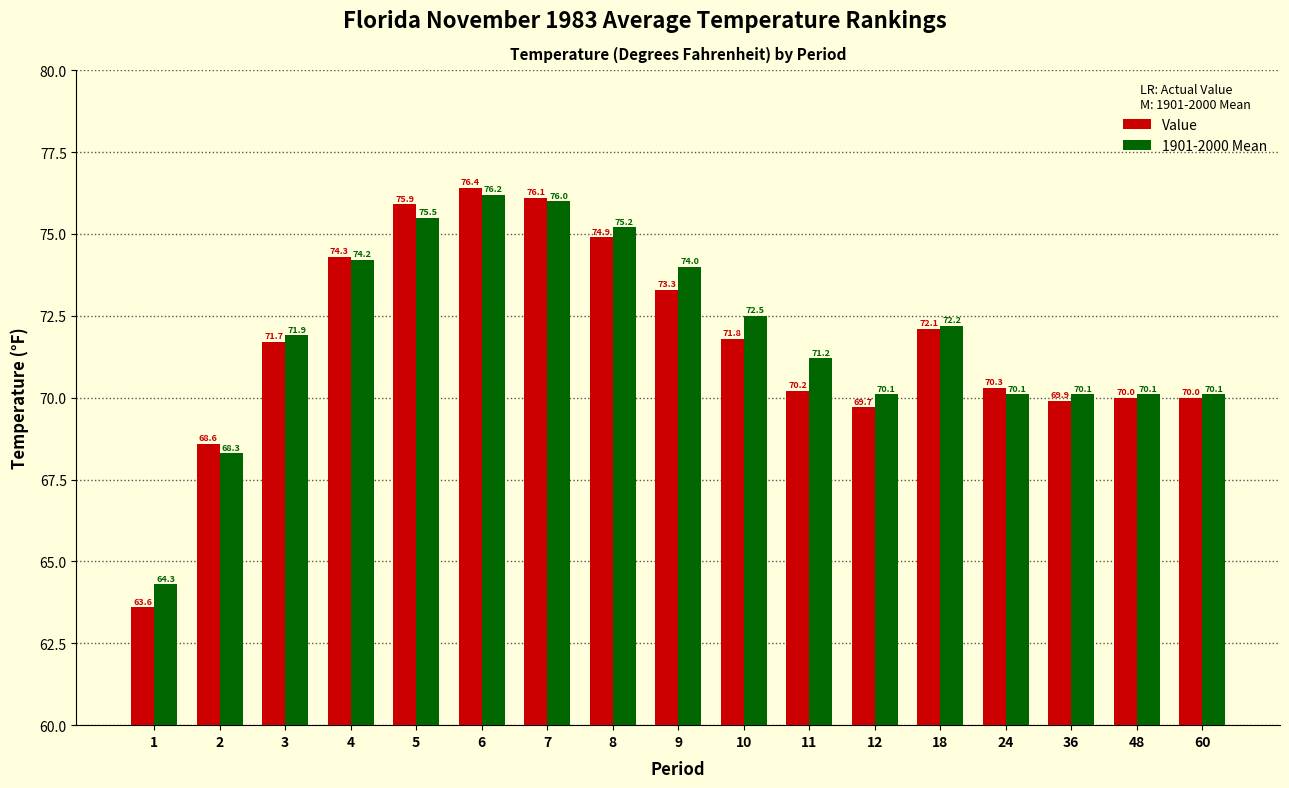

Is the value of Value at 60 greater than the value of 1901-2000 Mean at 3?

No